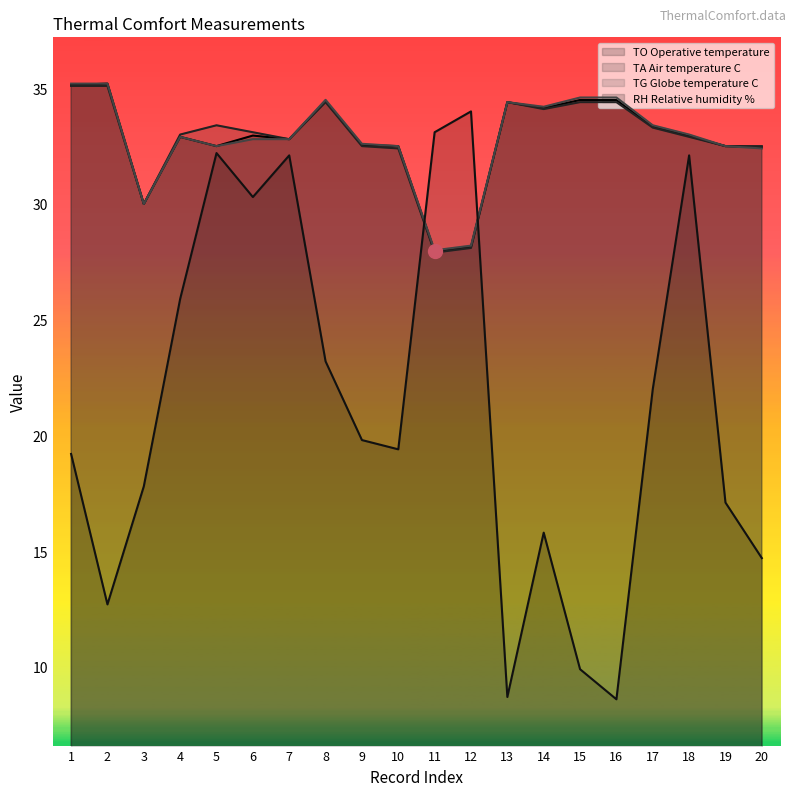

What is the value of the TG Globe temperature C point at the 17th from the left?

33.4